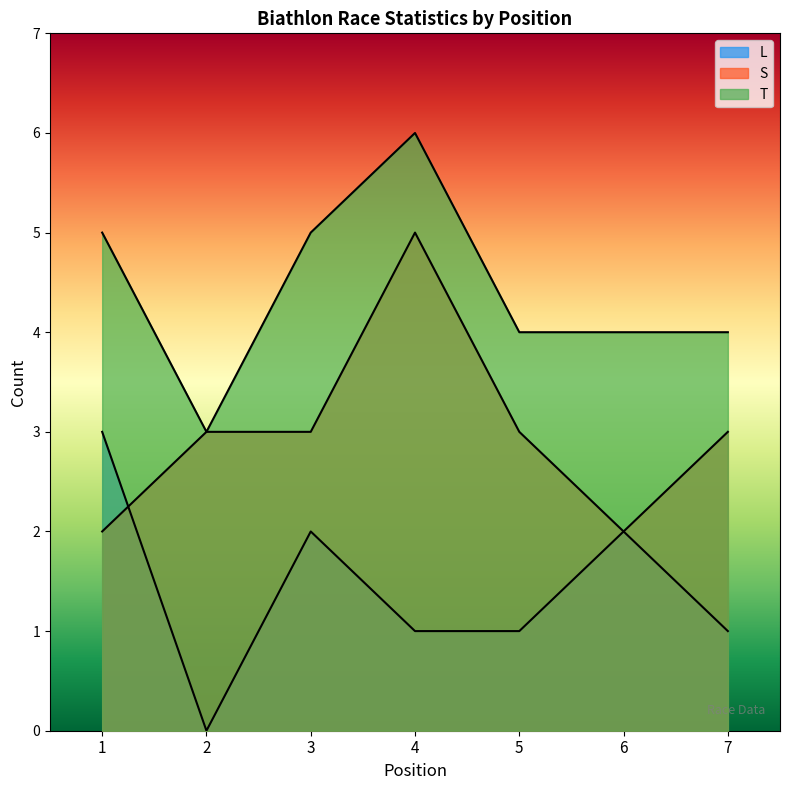

Is it true that S equals 2 at 1?

True